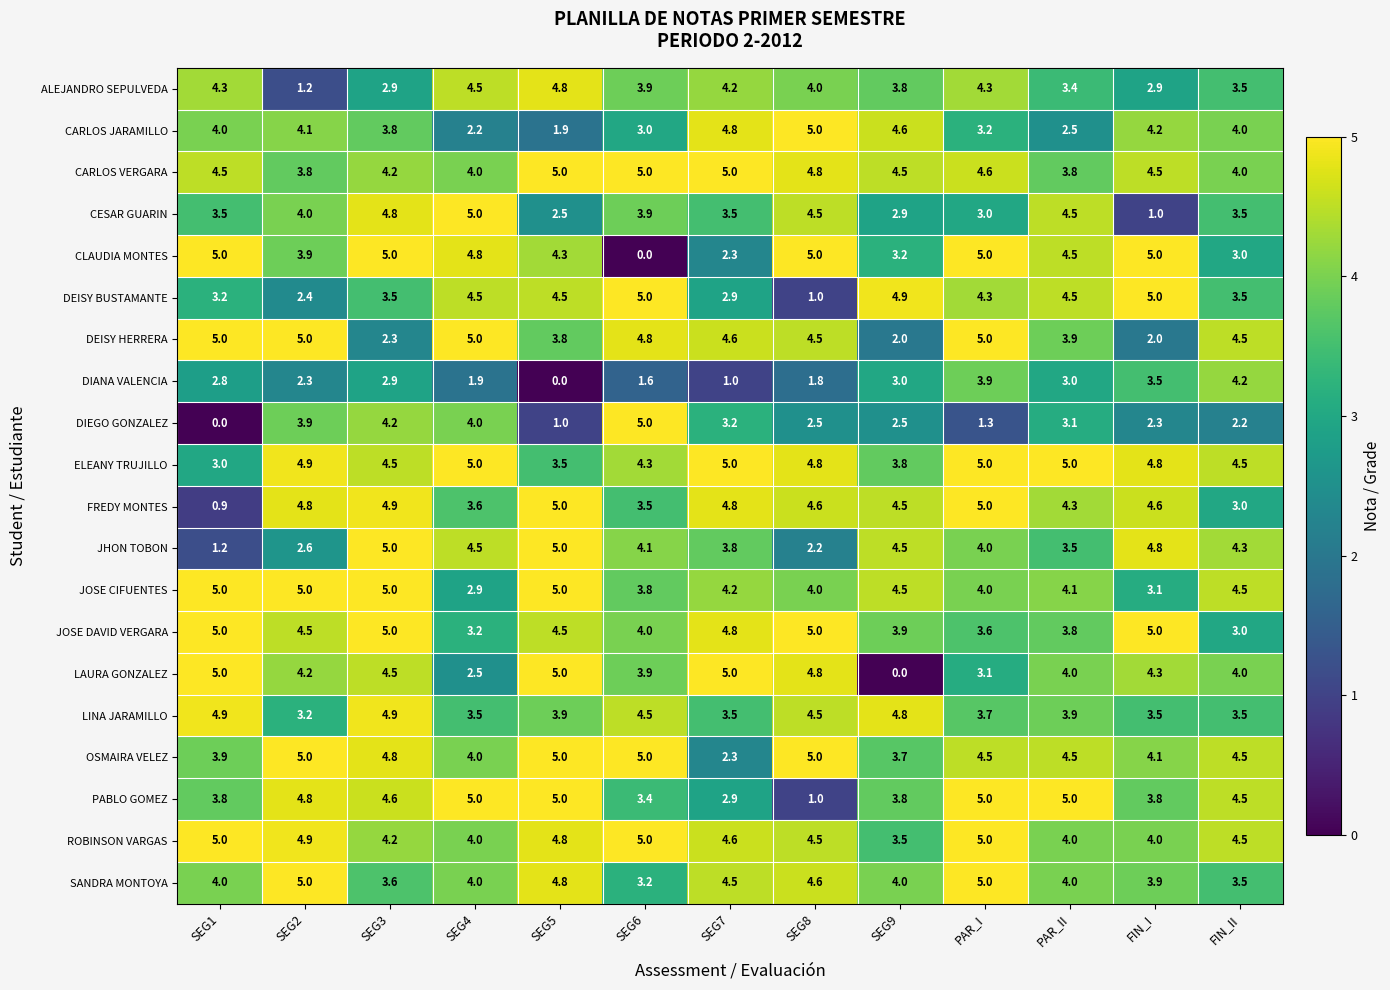

What is the difference between the highest and lowest values at SEG5?

5.0